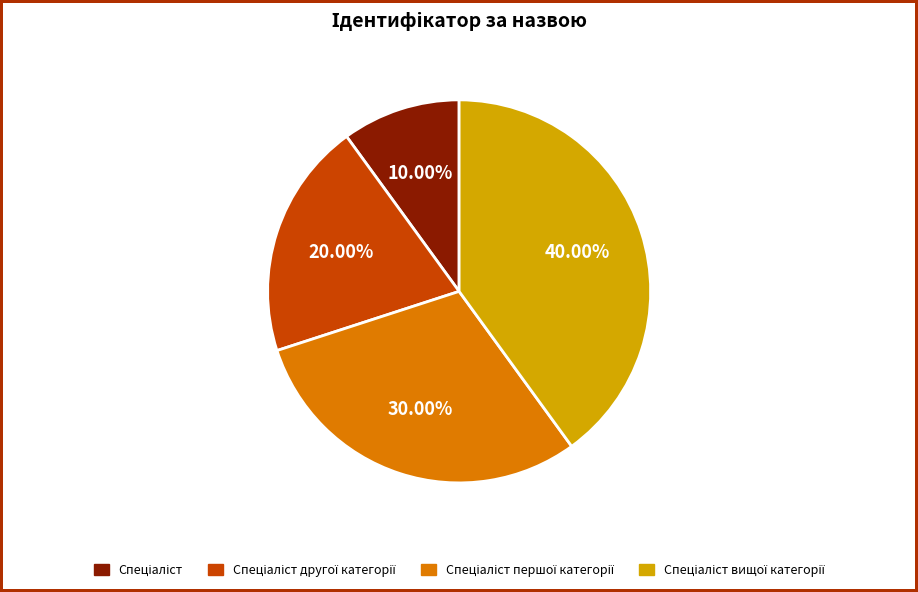

Is there any slice that represents more than half of the pie?

No